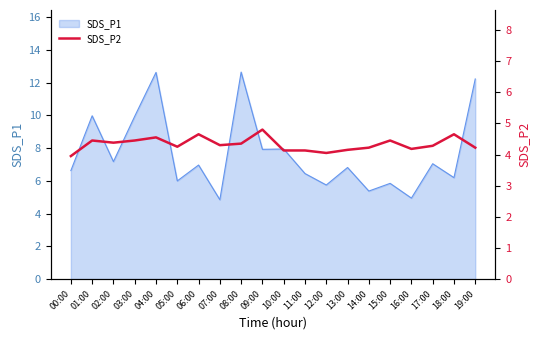

The chart shows a value of 4.5 at 01:00. True or false?

True